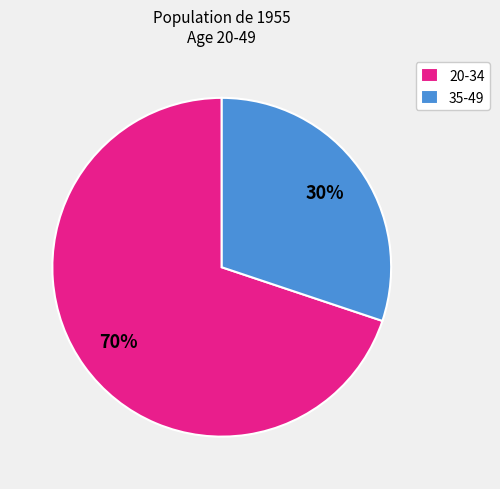

What is the smallest slice in the pie chart?

35-49